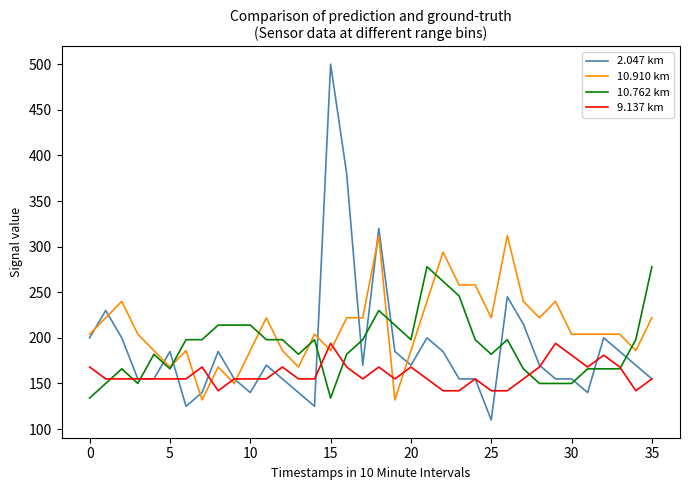

What are all the series names shown in the legend?

2.047 km, 10.910 km, 10.762 km, 9.137 km